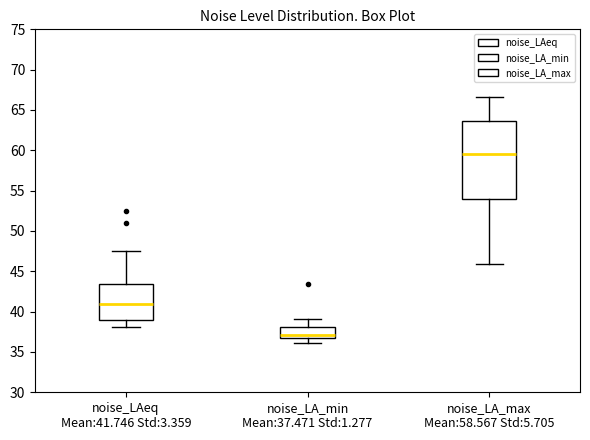

Where does the median line of the box for noise_LAeq Mean:41.746 Std:3.359 sit on the y-axis? The values are not printed on the chart, so give them approximately, as read against the axis.

41.0